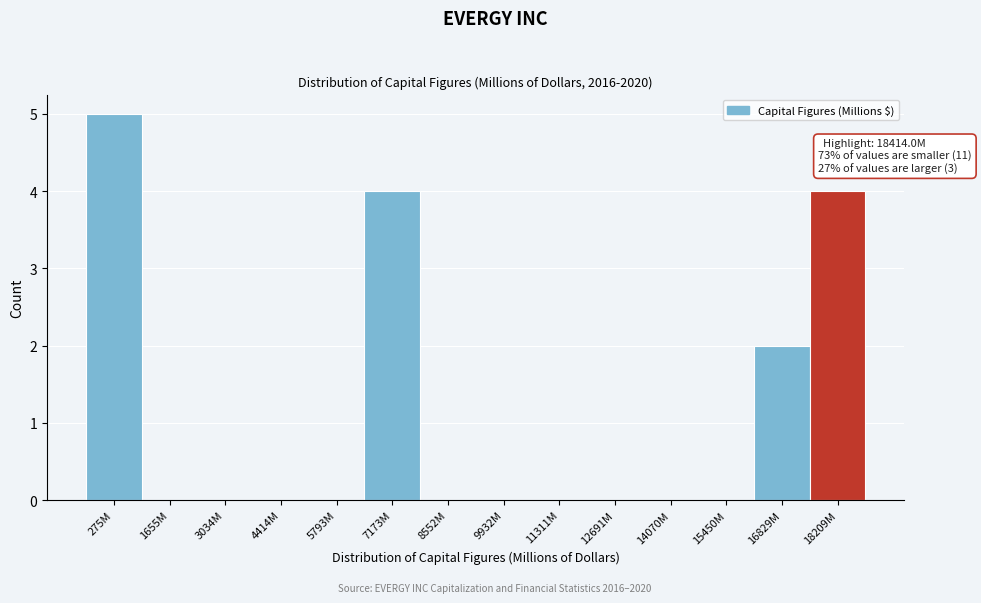

Reading left to right, list all the values displayed in this chart.

275M=5	1655M=0	3034M=0	4414M=0	5793M=0	7173M=4	8552M=0	9932M=0	11311M=0	12691M=0	14070M=0	15450M=0	16829M=2	18209M=4